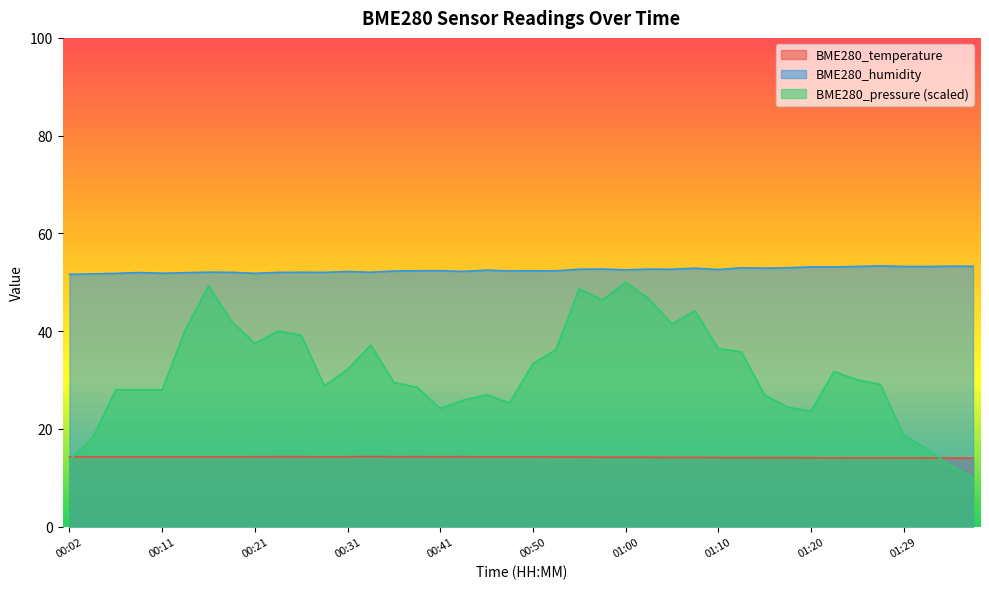

Is it true that BME280_temperature equals 14.3 at 00:14?

True